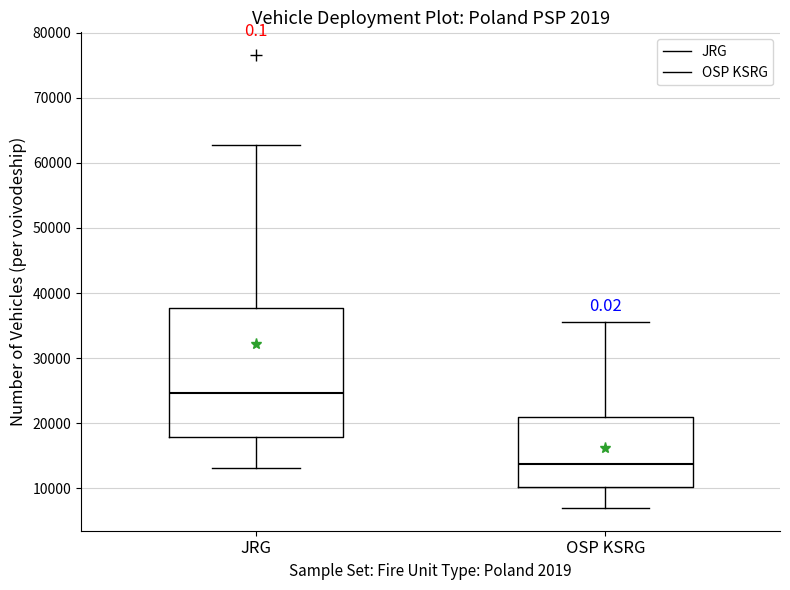

Which box has the lowest median line?

OSP KSRG